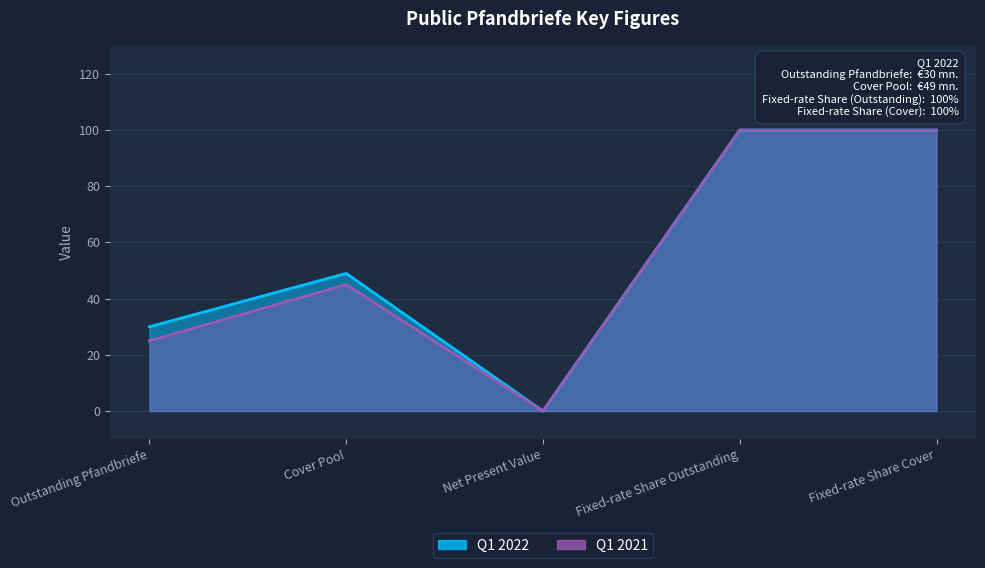

What is the difference between the maximum and minimum values in the Q1 2022 series?

100